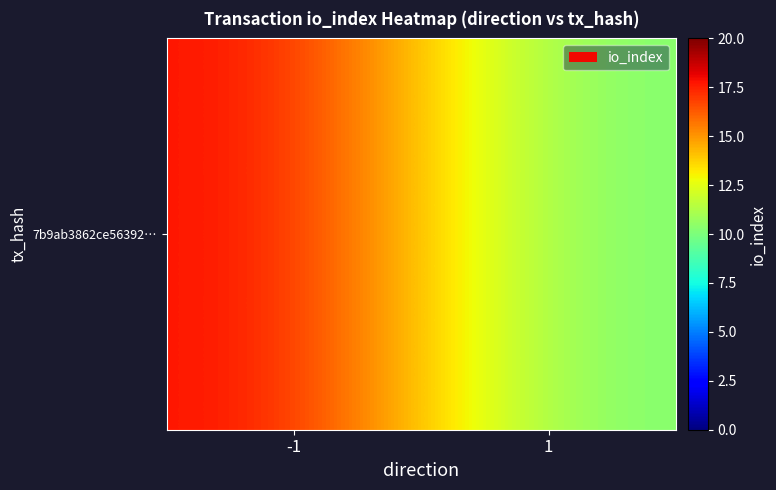

What is the ratio of the value at 1 to the value at -1?

0.6